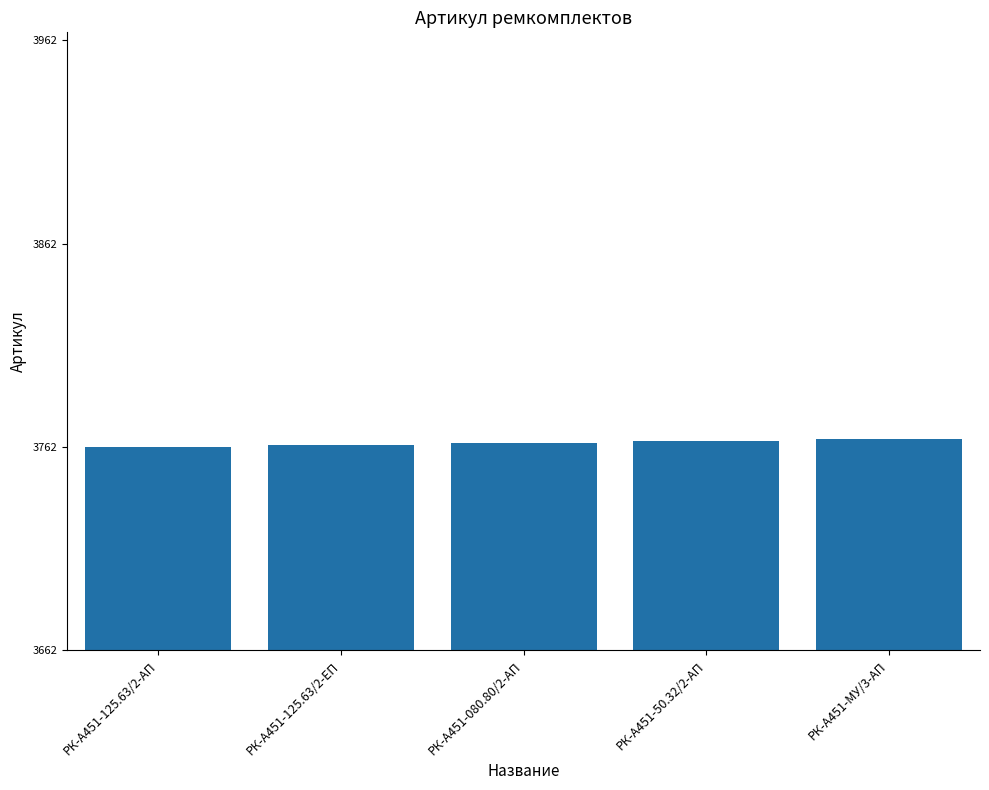

The chart shows a value of 3762 at РК-А451-125.63/2-АП. True or false?

True